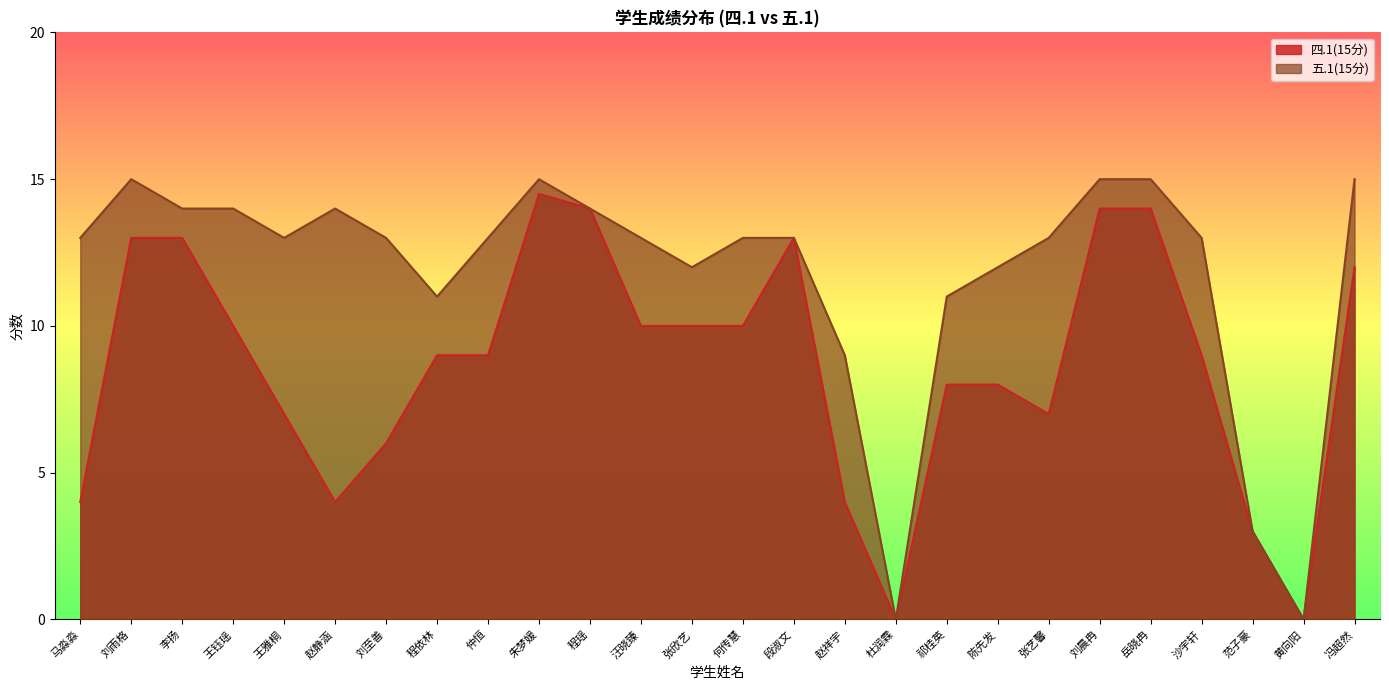

What is the difference between the 四.1(15分) values at 王钰瑶 and 刘雨格?

3.0